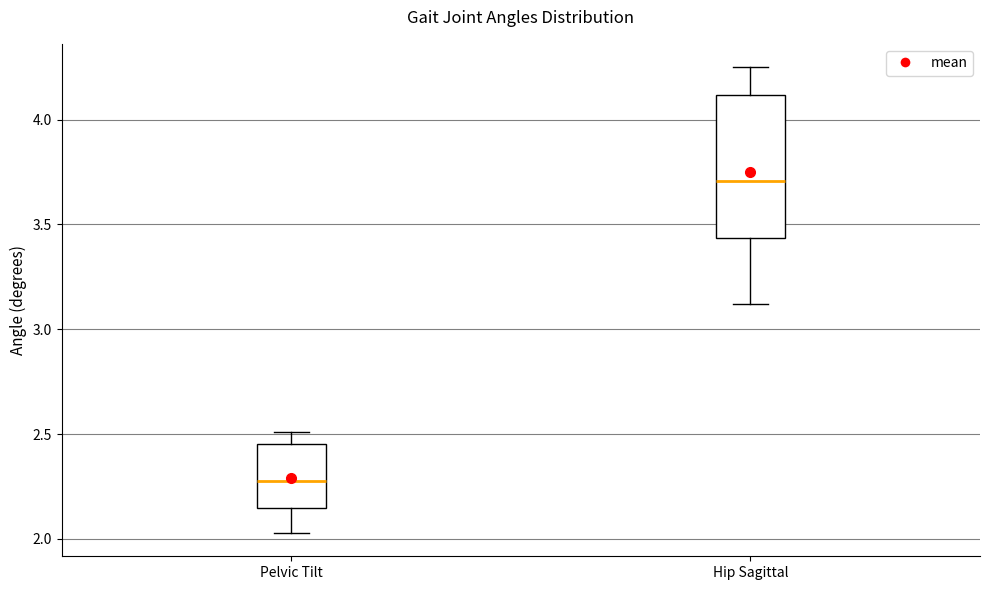

Comparing the boxes themselves (not the whiskers), which one is the tallest?

Hip Sagittal